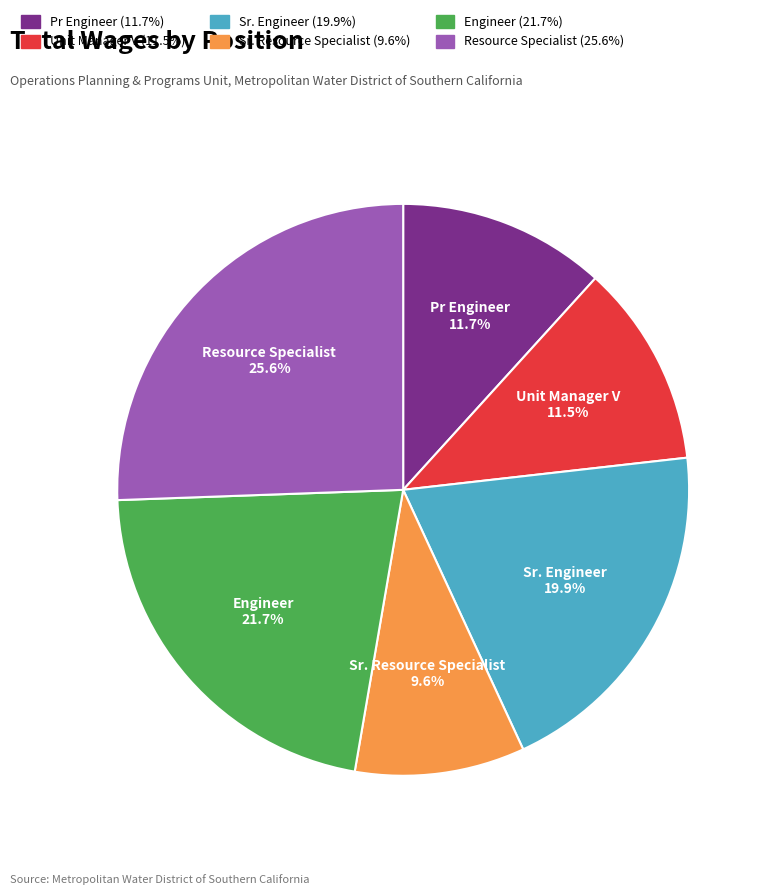

Does Pr Engineer account for over 50% of the chart?

No